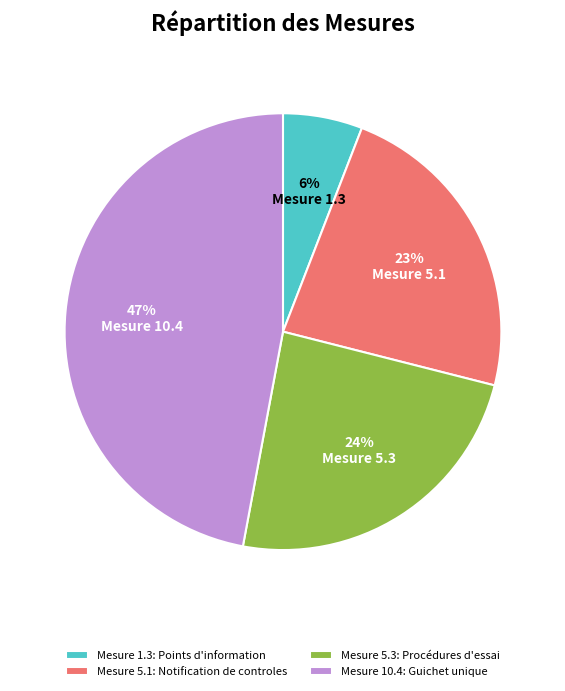

Is the sum of Mesure 10.4 and Mesure 5.1 greater than half?

Yes